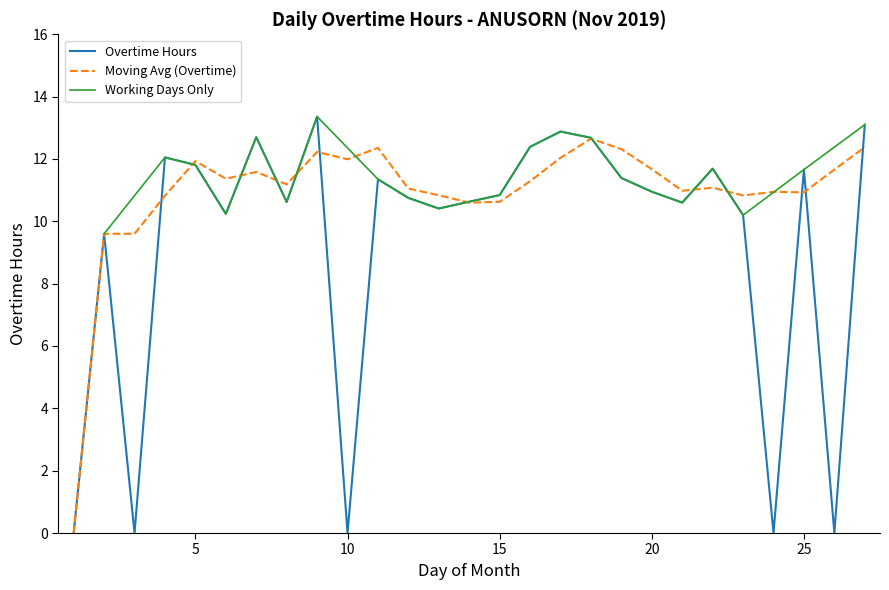

At which category does the data reach its first local valley?

3